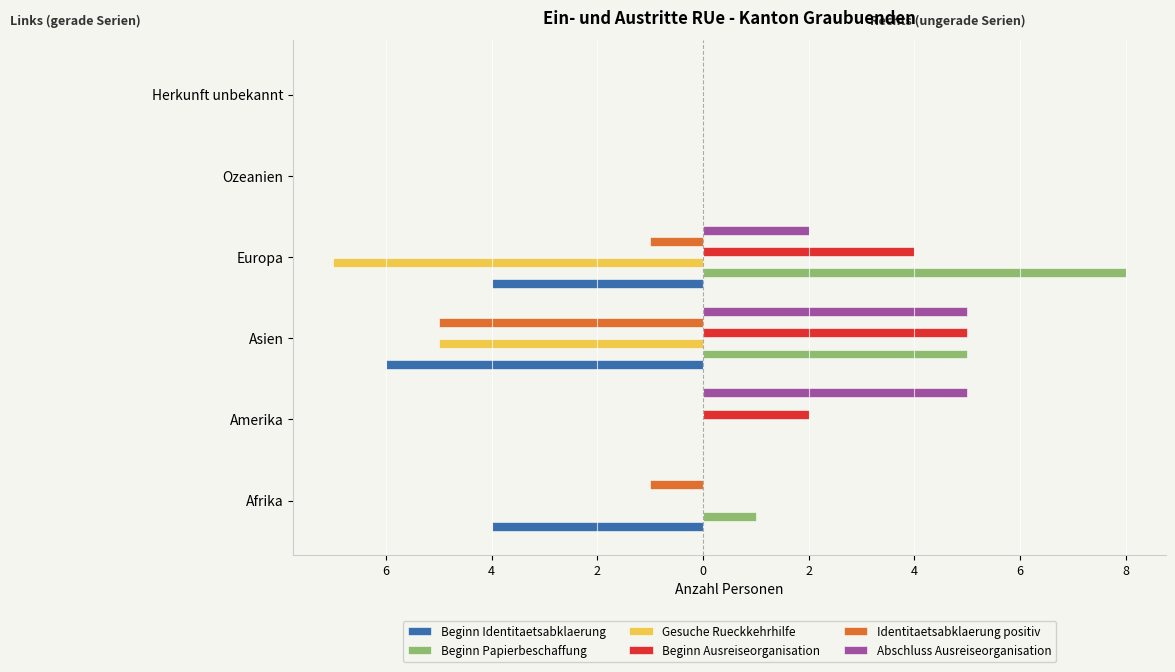

What is the minimum value for Beginn Identitaetsabklaerung?

-6